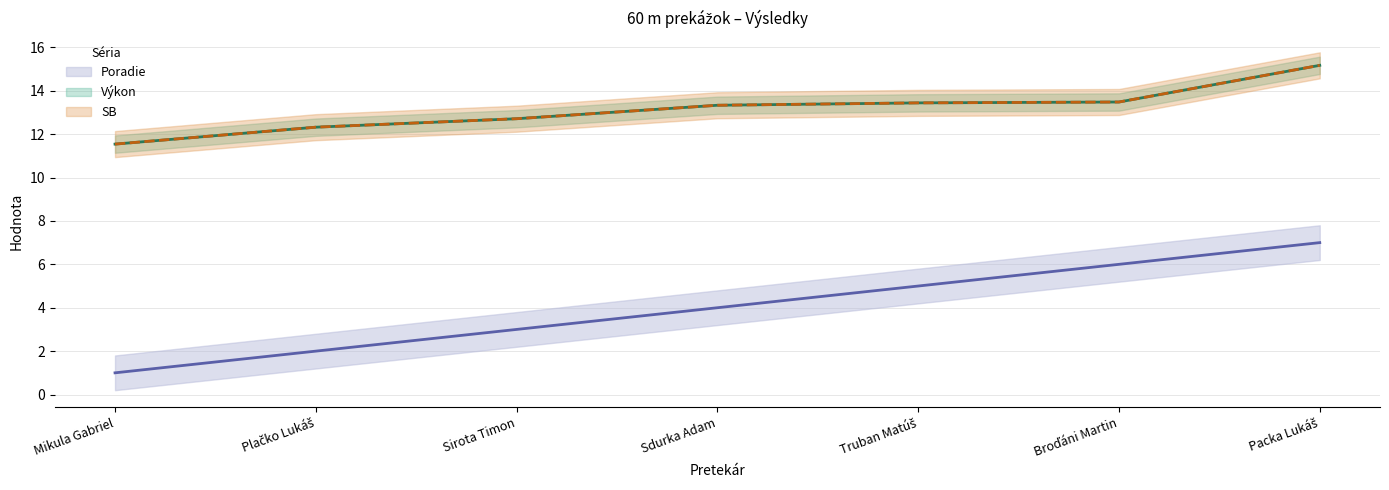

What position from the left is Packa Lukáš?

7